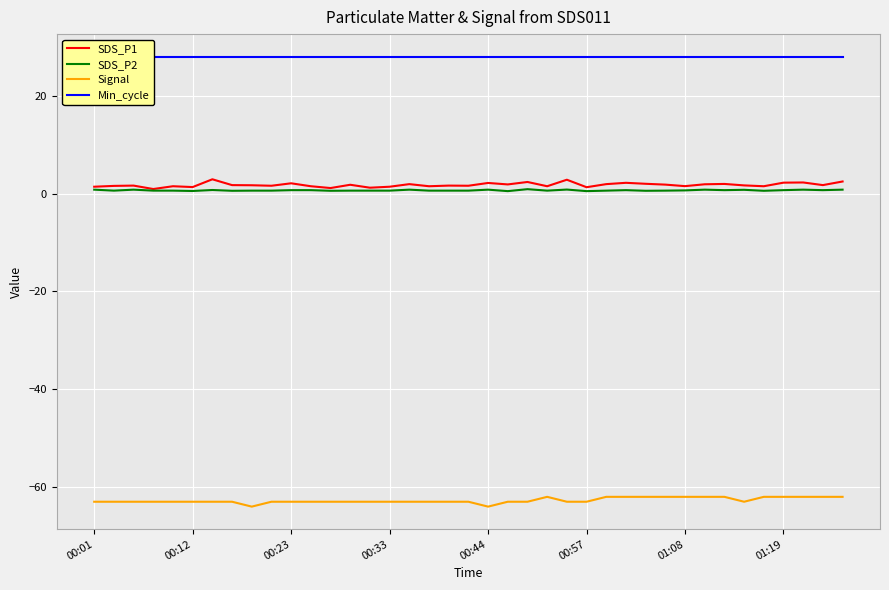

True or false: SDS_P2 has more than 1 interior local peaks.

True